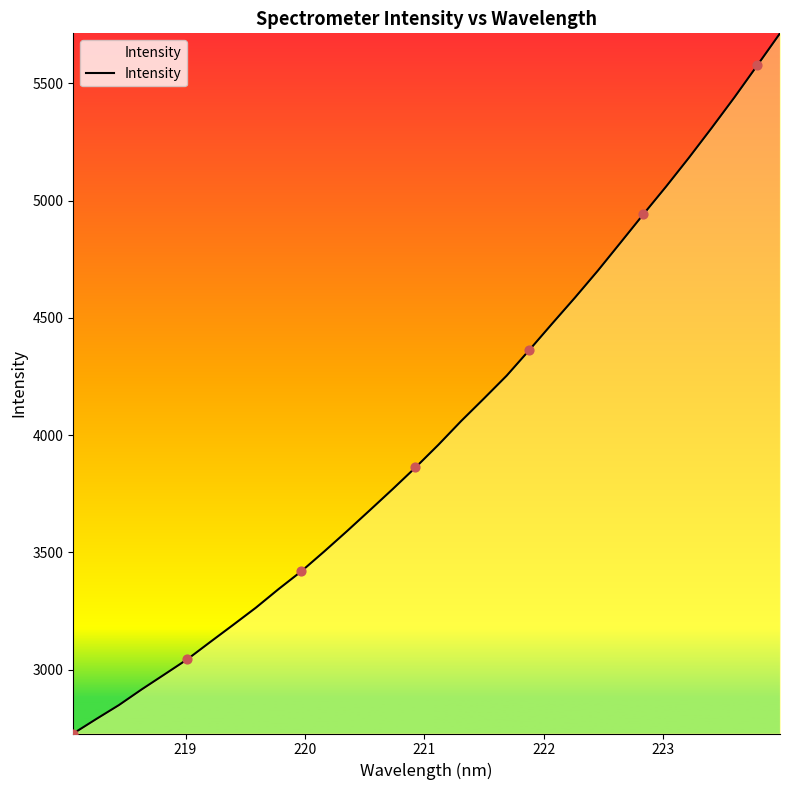

What is the greatest value displayed?

5713.7